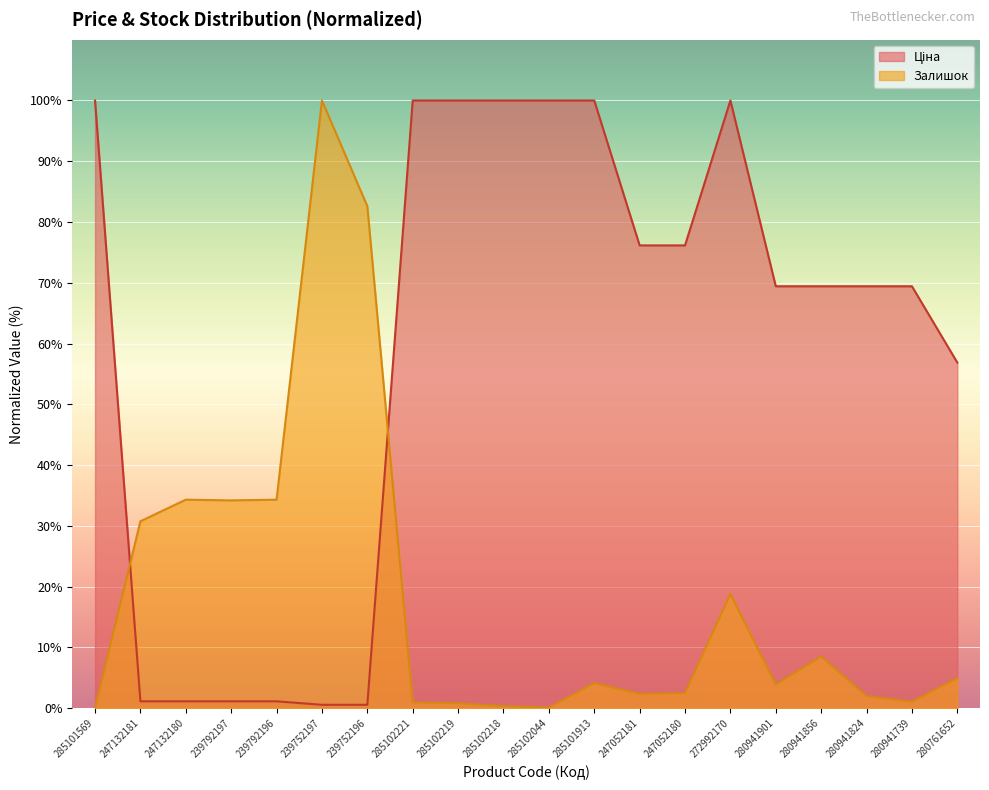

Rank the categories by Залишок value from lowest to highest.

285101569, 285102044, 285102218, 285102219, 285102221, 280941739, 280941824, 247052181, 247052180, 280941901, 285101913, 280761652, 280941856, 272992170, 247132181, 239792197, 247132180, 239792196, 239752196, 239752197